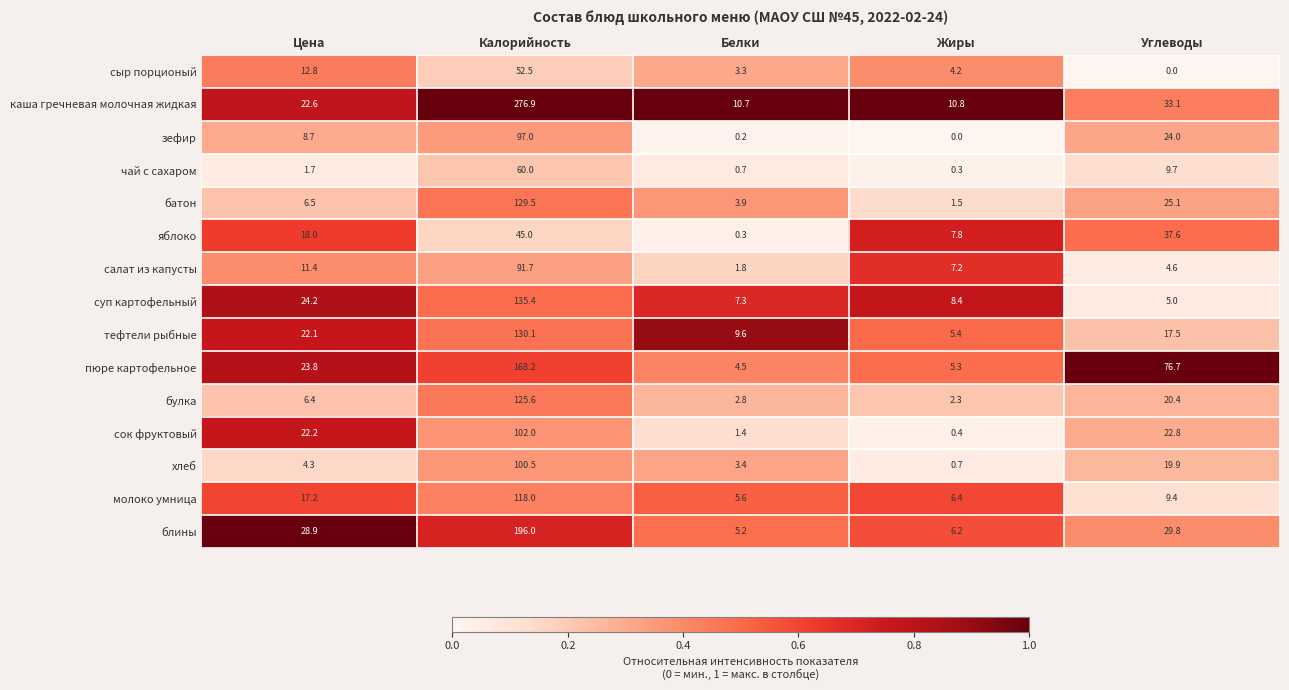

At which category is the sum across all series the highest?

Калорийность